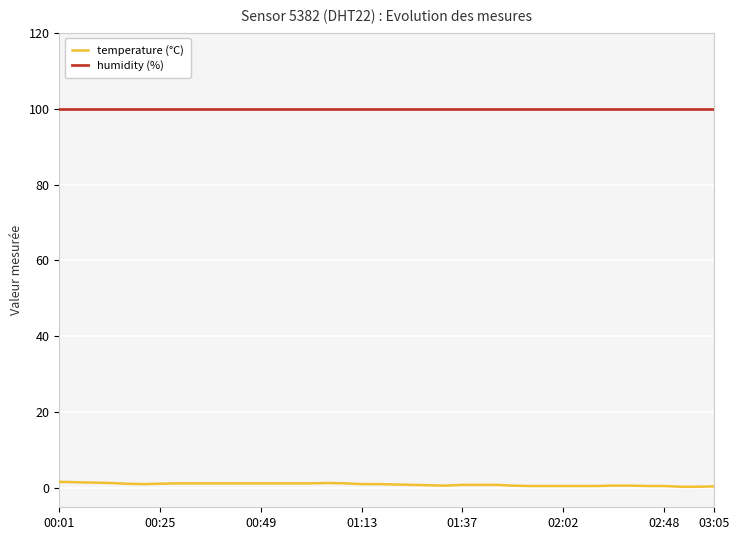

Count the number of data series in this chart.

2